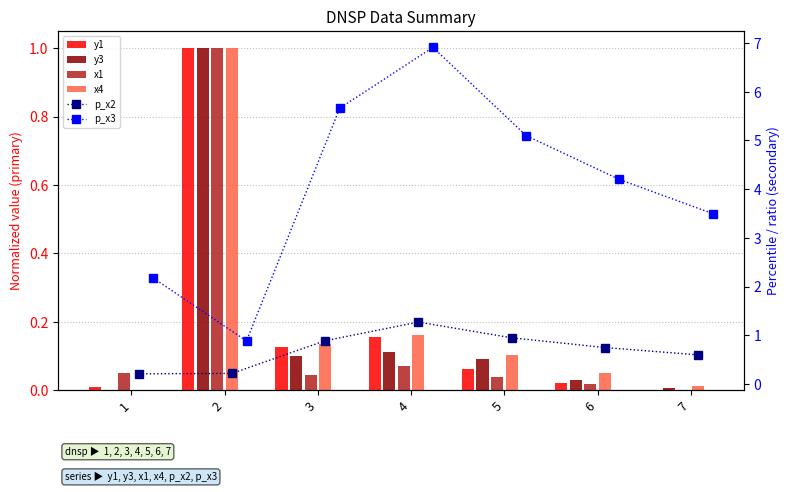

The value of y3 at 2 is 1.0. True or false?

True